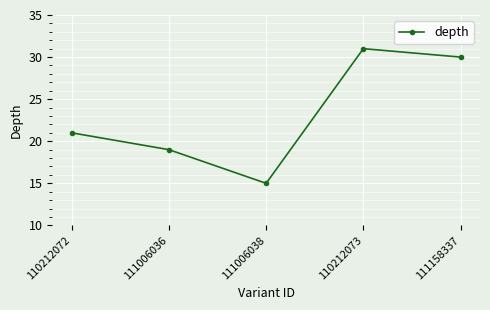

How many data points does each series have?

5